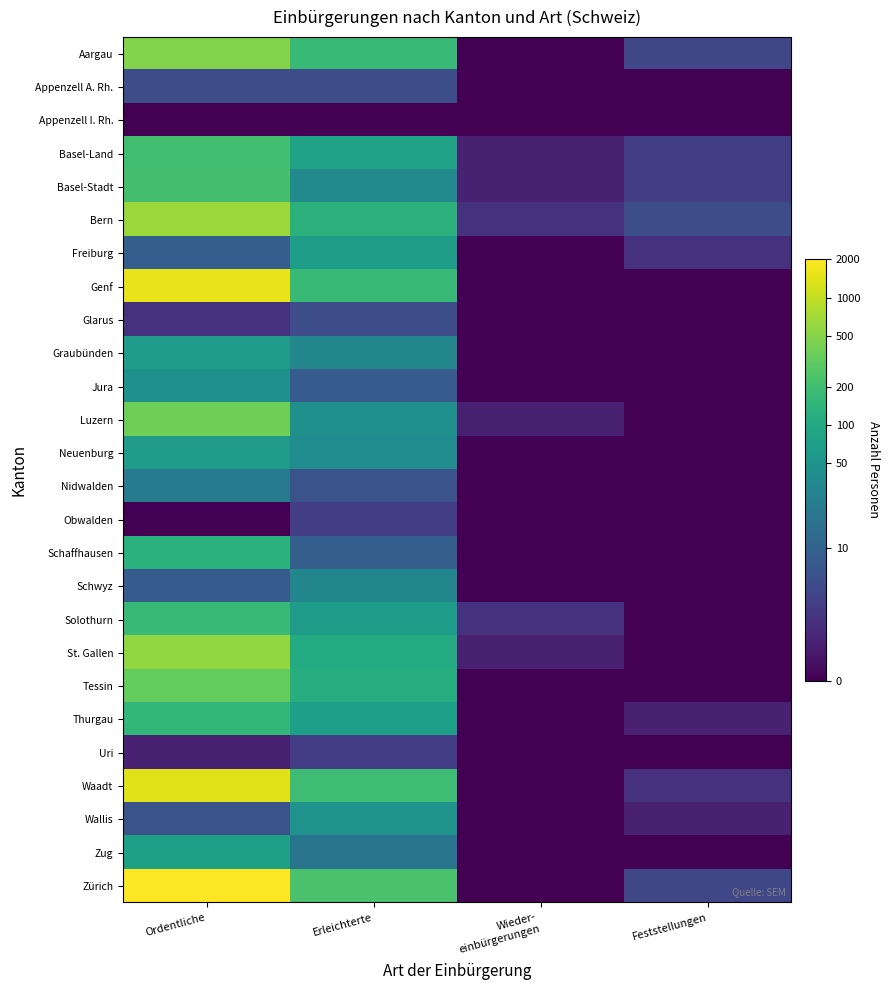

Between Ordentliche and Feststellungen, which series saw the biggest shift?

Genf